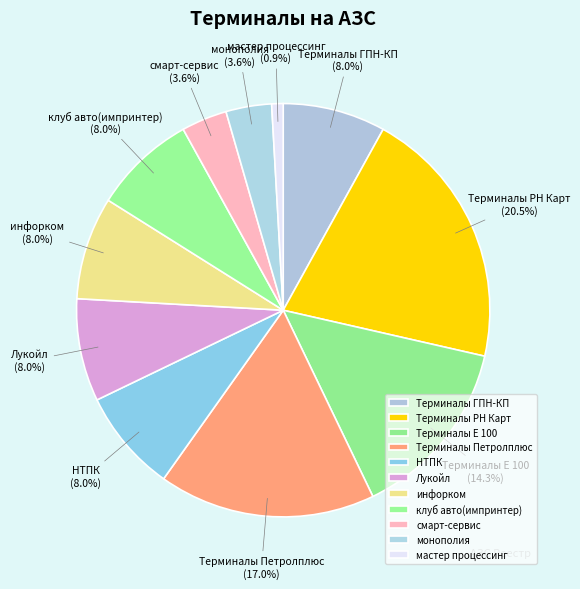

Combined, do Терминалы Петролплюс and Терминалы ГПН-КП account for over 50%?

No